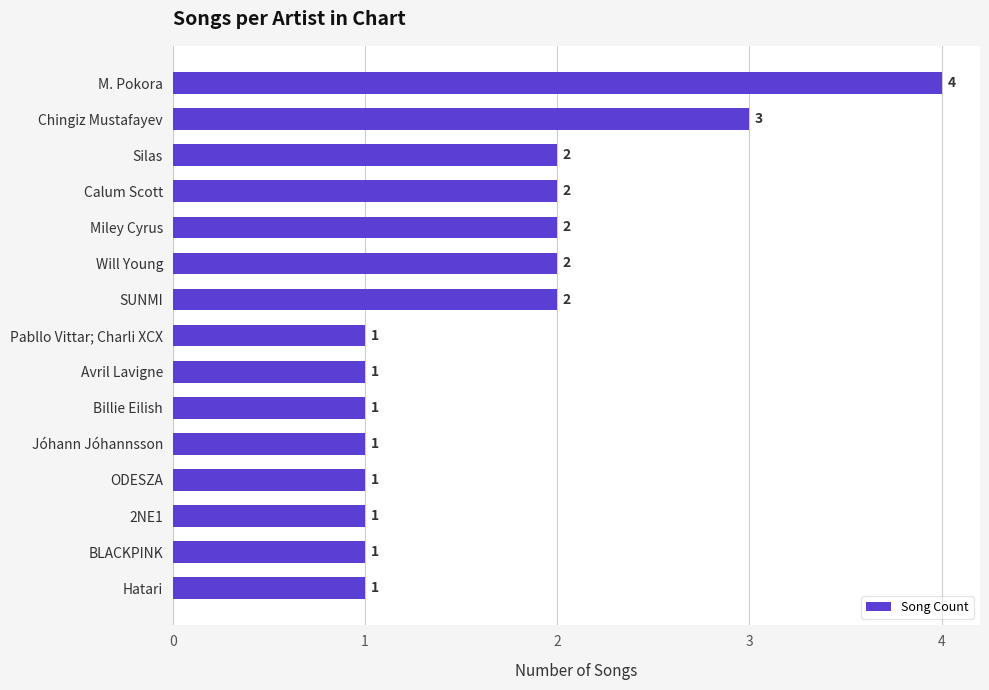

Which label corresponds to the largest value in the chart?

M. Pokora